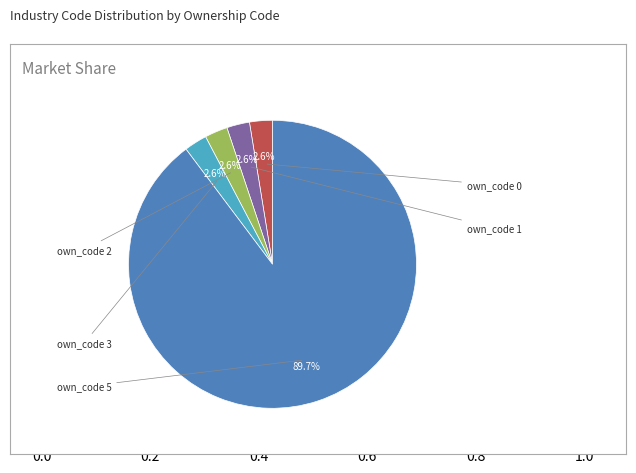

Rank the categories by value from highest to lowest.

own_code 5, own_code 0, own_code 1, own_code 2, own_code 3